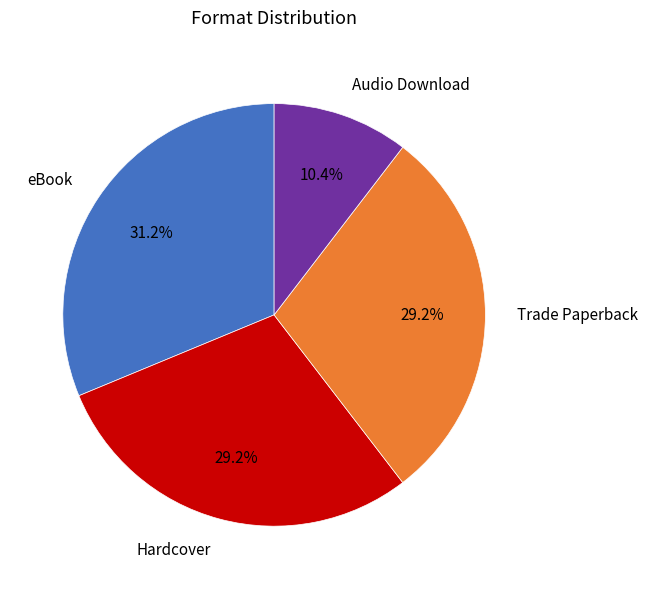

To the nearest percent, what is the difference between the Trade Paperback and Audio Download slice percentages?

19%